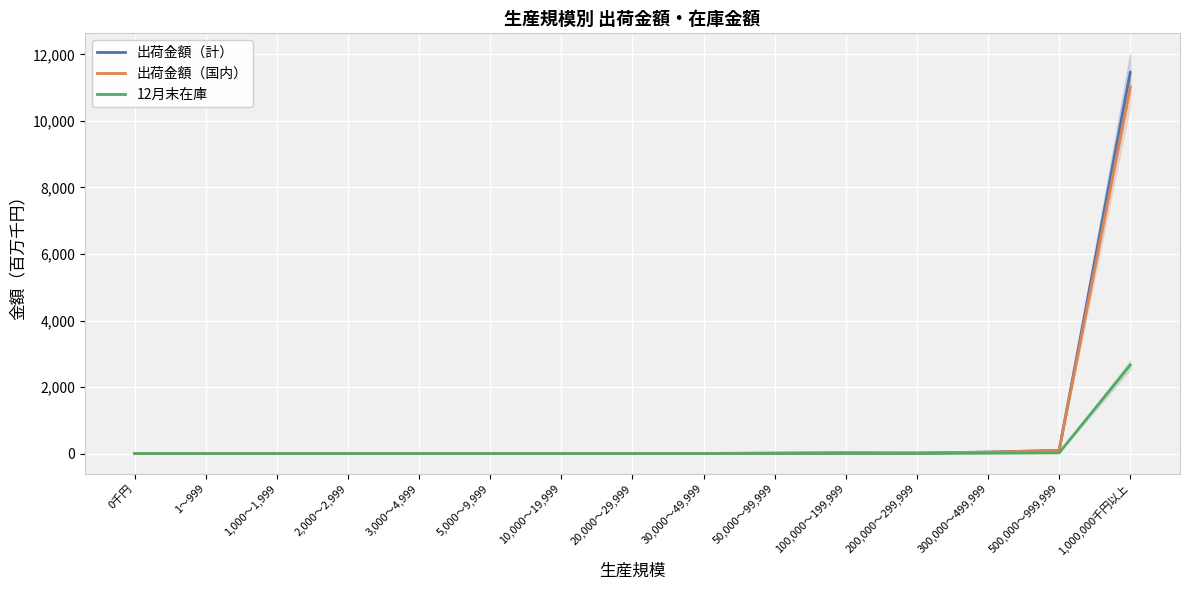

How many times do 出荷金額（計） and 12月末在庫 cross each other?

1